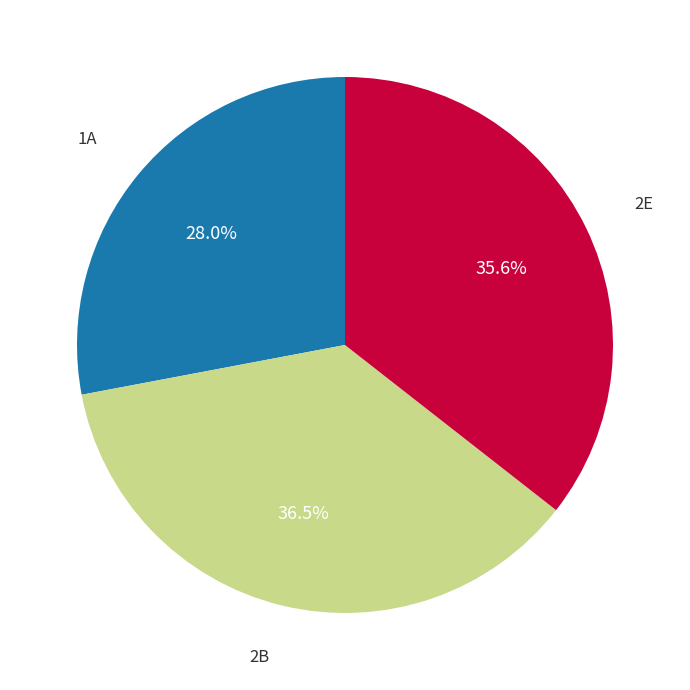

Does any single category account for the majority?

No